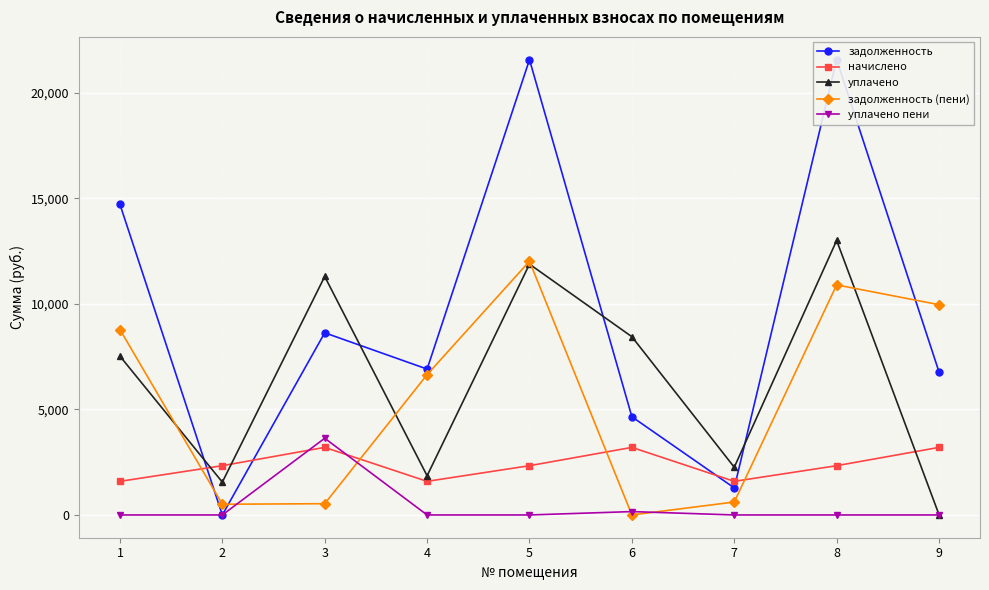

How many lines are shown in the chart?

5